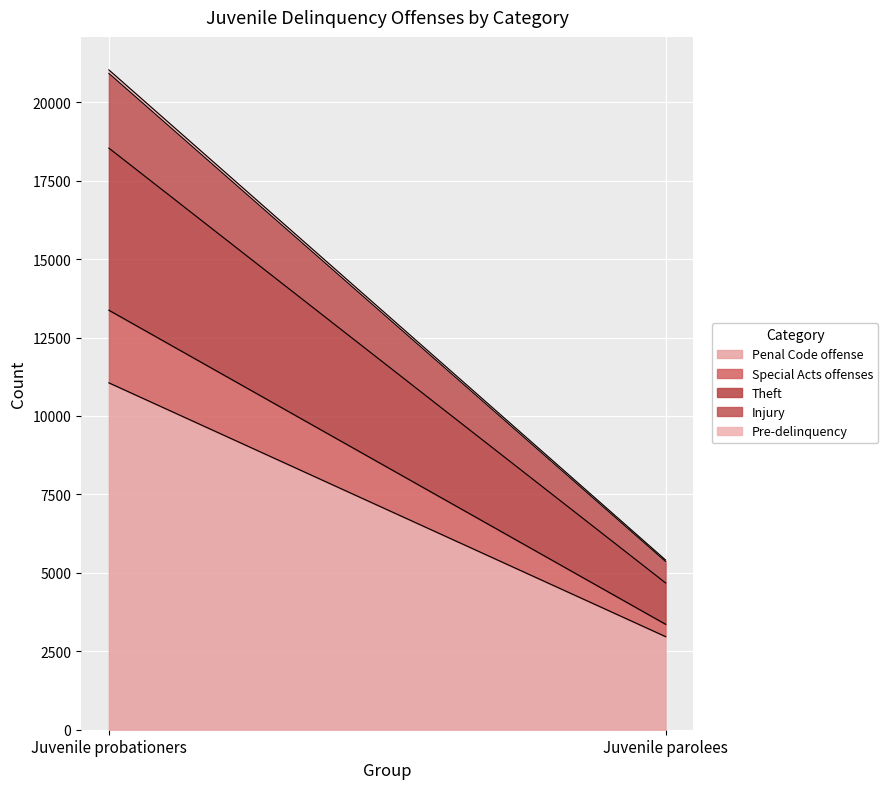

What is the difference between the maximum and minimum values in the Injury series?

1700